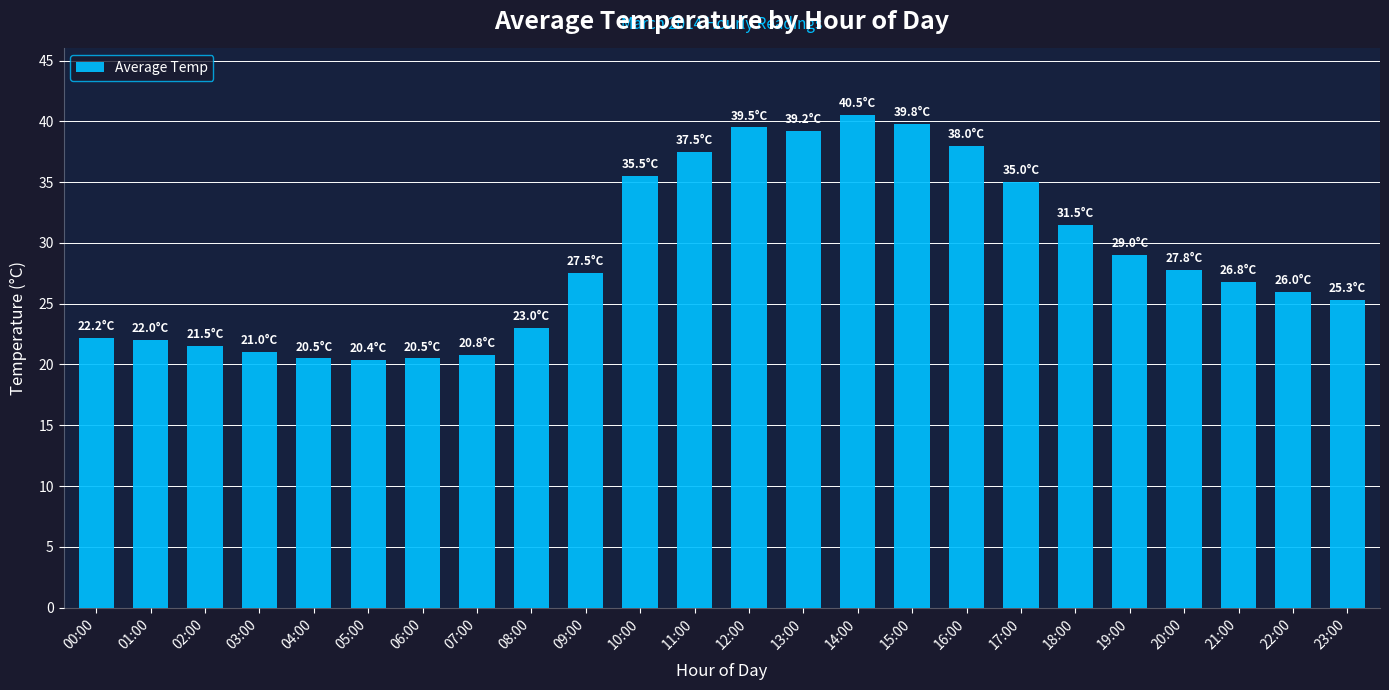

What is the value of the 15th bar from the left?

40.5